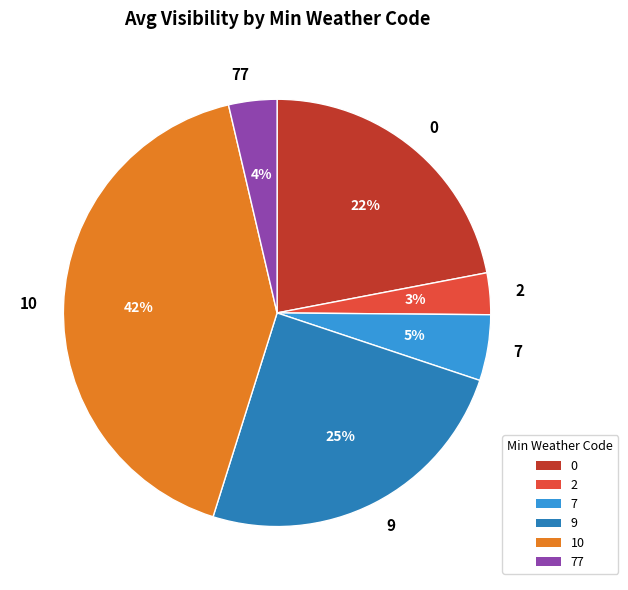

Do 2 and 77 together represent more than half of the pie?

No